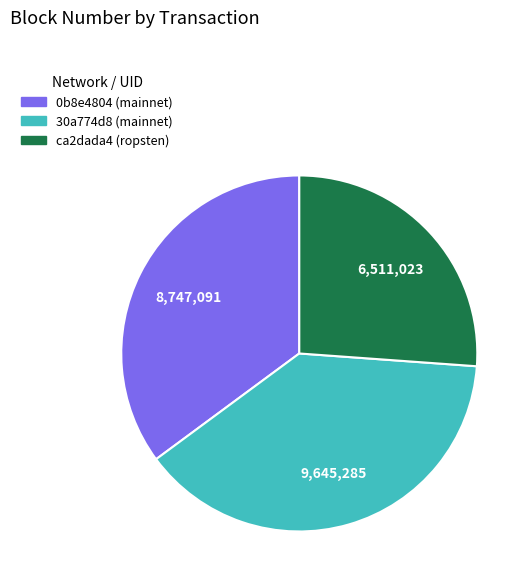

Which has a higher value, 30a774d8 (mainnet) or ca2dada4 (ropsten)?

30a774d8 (mainnet)